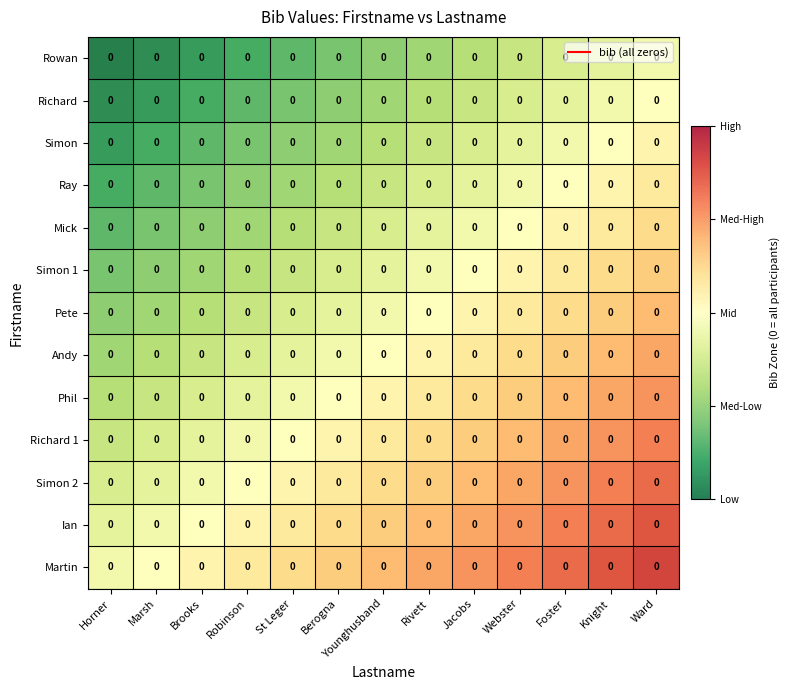

At which label is Richard 1 closest to 0?

Horner